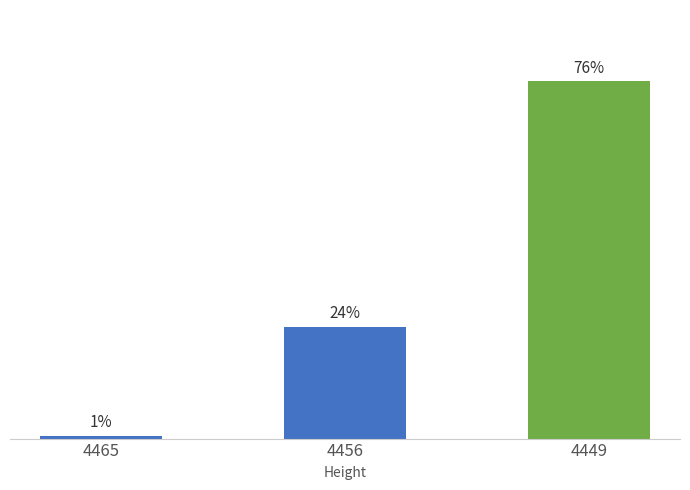

Does the chart contain any negative values?

No